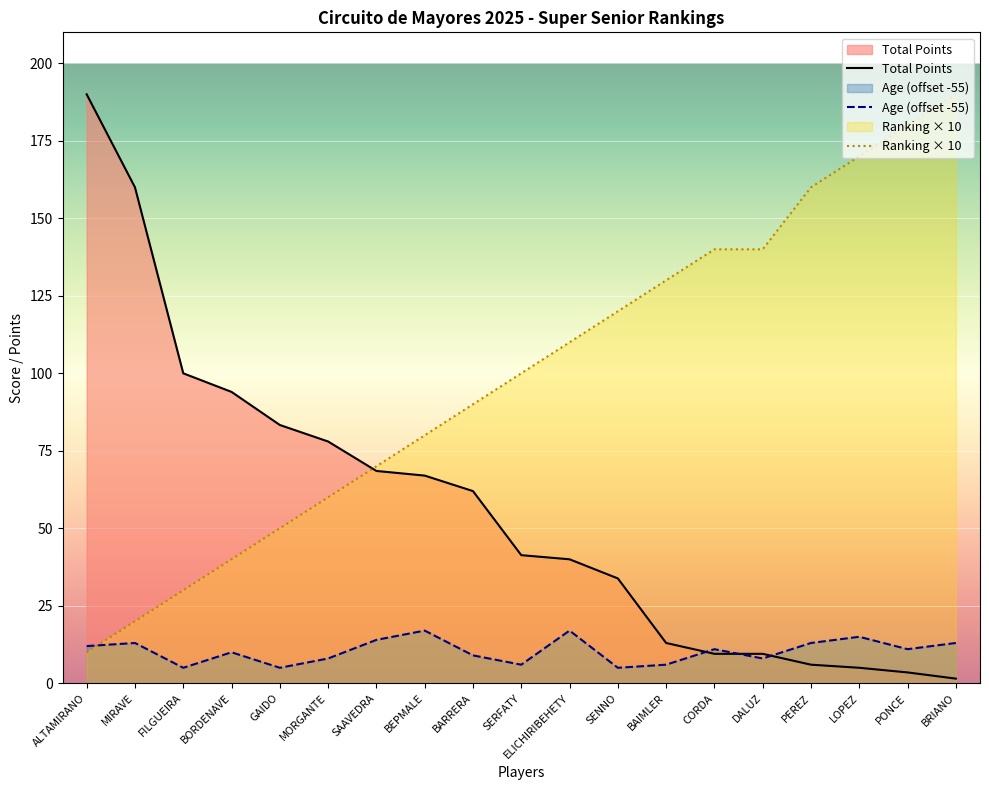

Reading right to left, extract all data points from this chart.

Total Points: BRIANO=1.5	PONCE=3.5	LOPEZ=5.0	PEREZ=6.0	DALUZ=9.5	CORDA=9.5	BAIMLER=13.0	SENNO=33.8	ELICHIRIBEHETY=40.0	SERFATY=41.3	BARRERA=62.0	BEPMALE=67.0	SAAVEDRA=68.5	MORGANTE=78.0	GAIDO=83.3	BORDENAVE=94.0	FILGUEIRA=100.0	MIRAVE=160.0	ALTAMIRANO=190.0
Ranking Position: BRIANO=190.0	PONCE=180.0	LOPEZ=170.0	PEREZ=160.0	DALUZ=140.0	CORDA=140.0	BAIMLER=130.0	SENNO=120.0	ELICHIRIBEHETY=110.0	SERFATY=100.0	BARRERA=90.0	BEPMALE=80.0	SAAVEDRA=70.0	MORGANTE=60.0	GAIDO=50.0	BORDENAVE=40.0	FILGUEIRA=30.0	MIRAVE=20.0	ALTAMIRANO=10.0
Age: BRIANO=13.0	PONCE=11.0	LOPEZ=15.0	PEREZ=13.0	DALUZ=8.0	CORDA=11.0	BAIMLER=6.0	SENNO=5.0	ELICHIRIBEHETY=17.0	SERFATY=6.0	BARRERA=9.0	BEPMALE=17.0	SAAVEDRA=14.0	MORGANTE=8.0	GAIDO=5.0	BORDENAVE=10.0	FILGUEIRA=5.0	MIRAVE=13.0	ALTAMIRANO=12.0